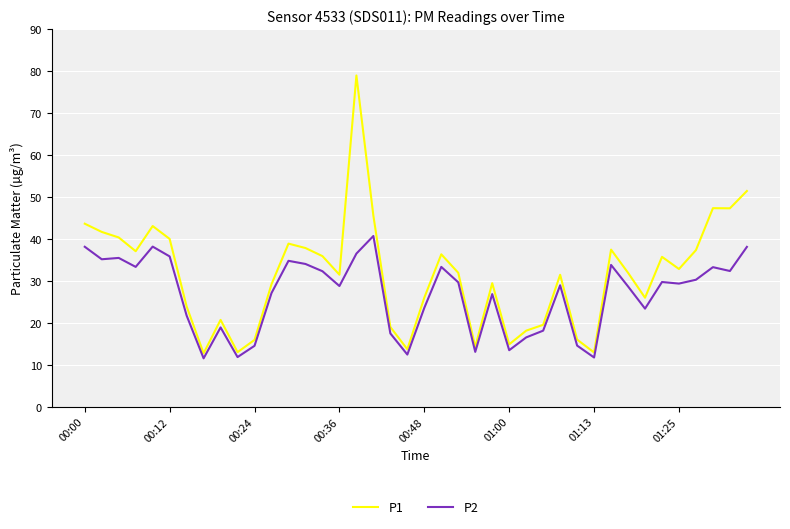

Is this an area chart (filled region under the line)?

No